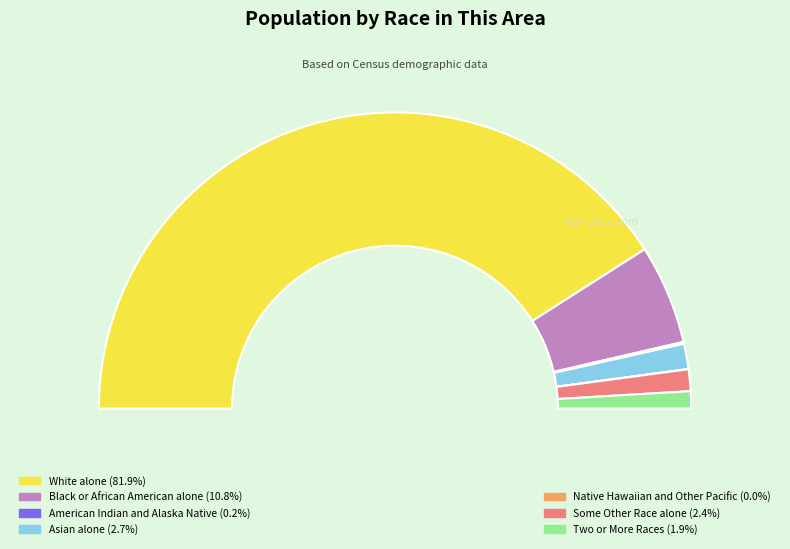

Which category has the biggest portion of the pie?

White alone